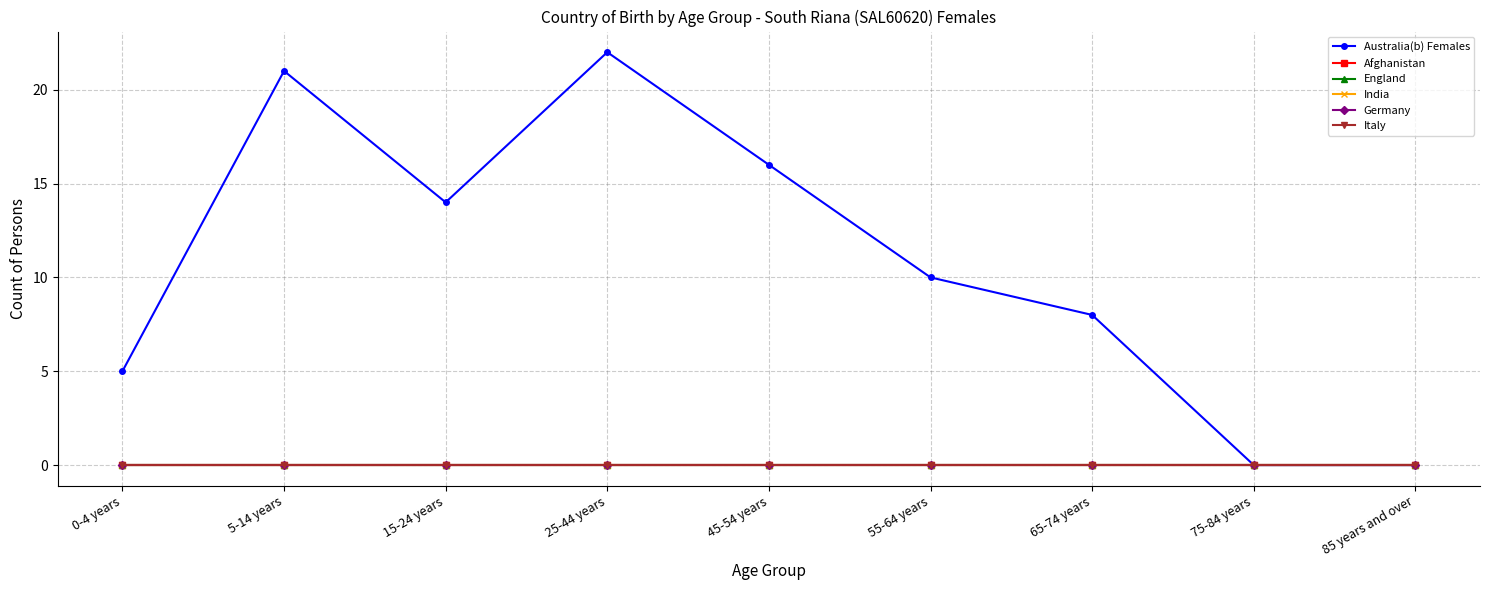

Is the value of Australia(b) Females at 55-64 years greater than the value of Italy at 65-74 years?

Yes